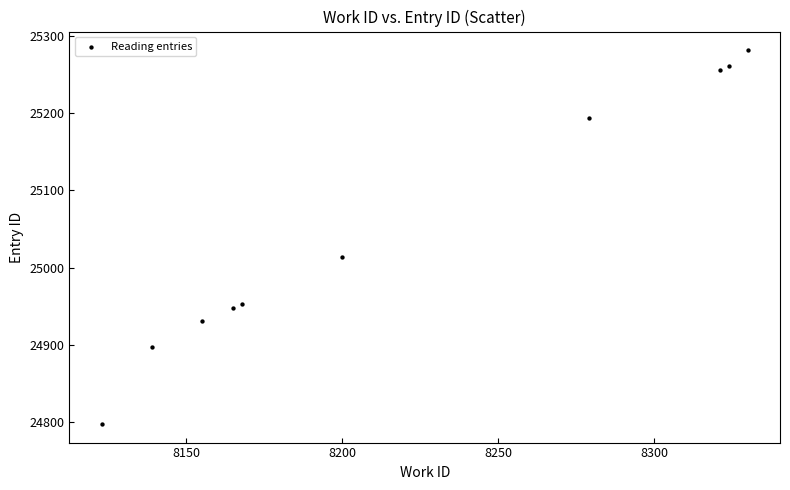

What Y value in the scatter plot is closest to 25039?

25014